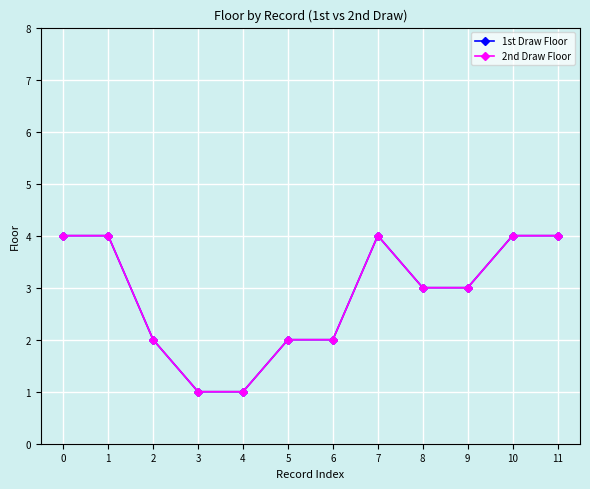

Does the chart have visible grid lines?

Yes